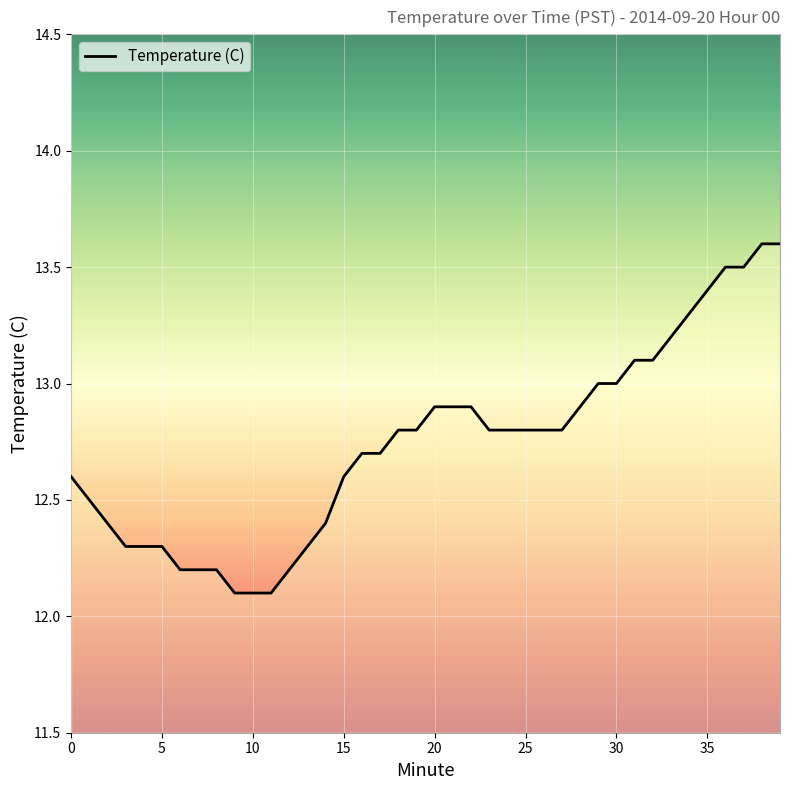

How many lines are shown in the chart?

1